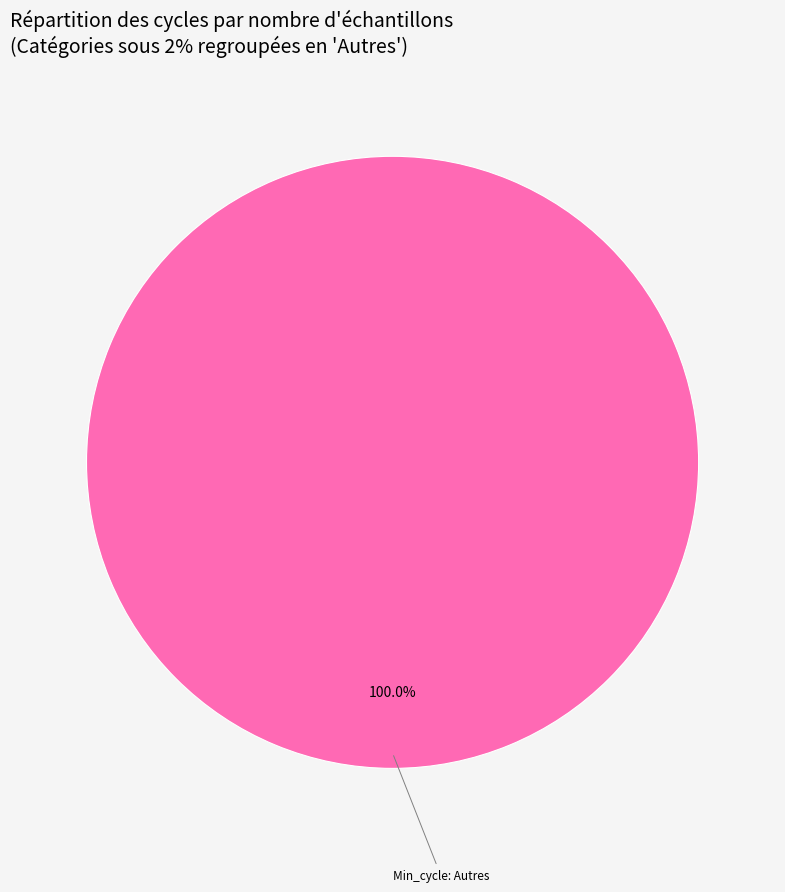

Is there a majority slice in this chart?

Yes